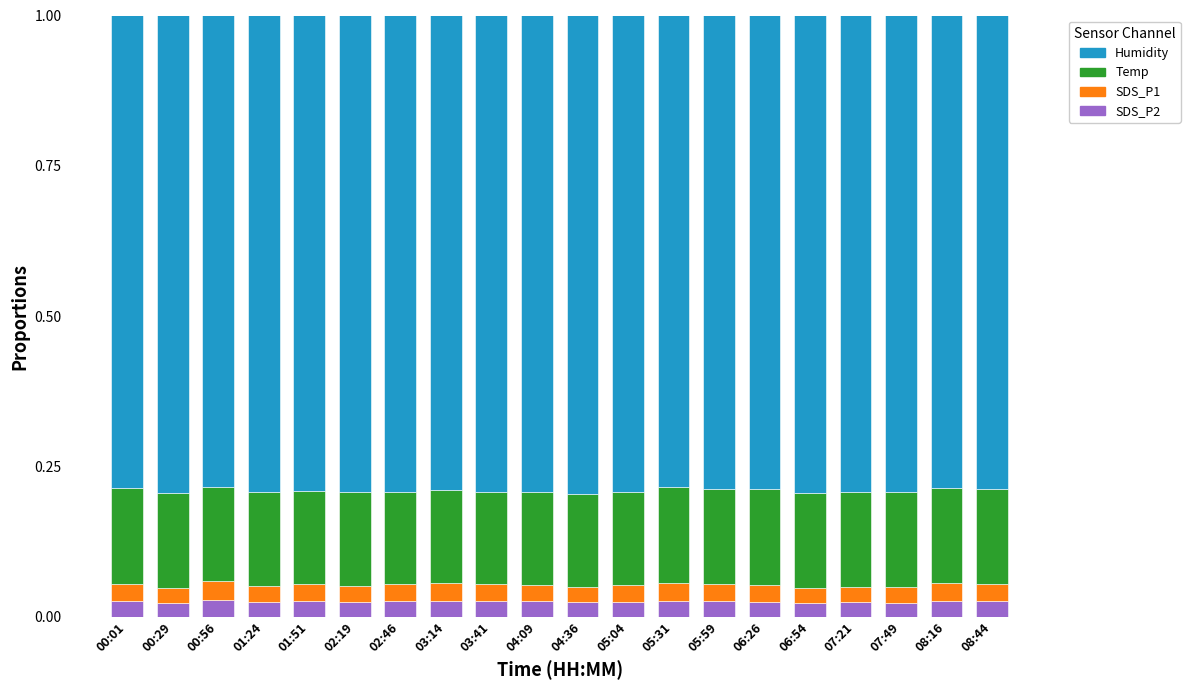

What is the total value across all series at 01:51?

1.0